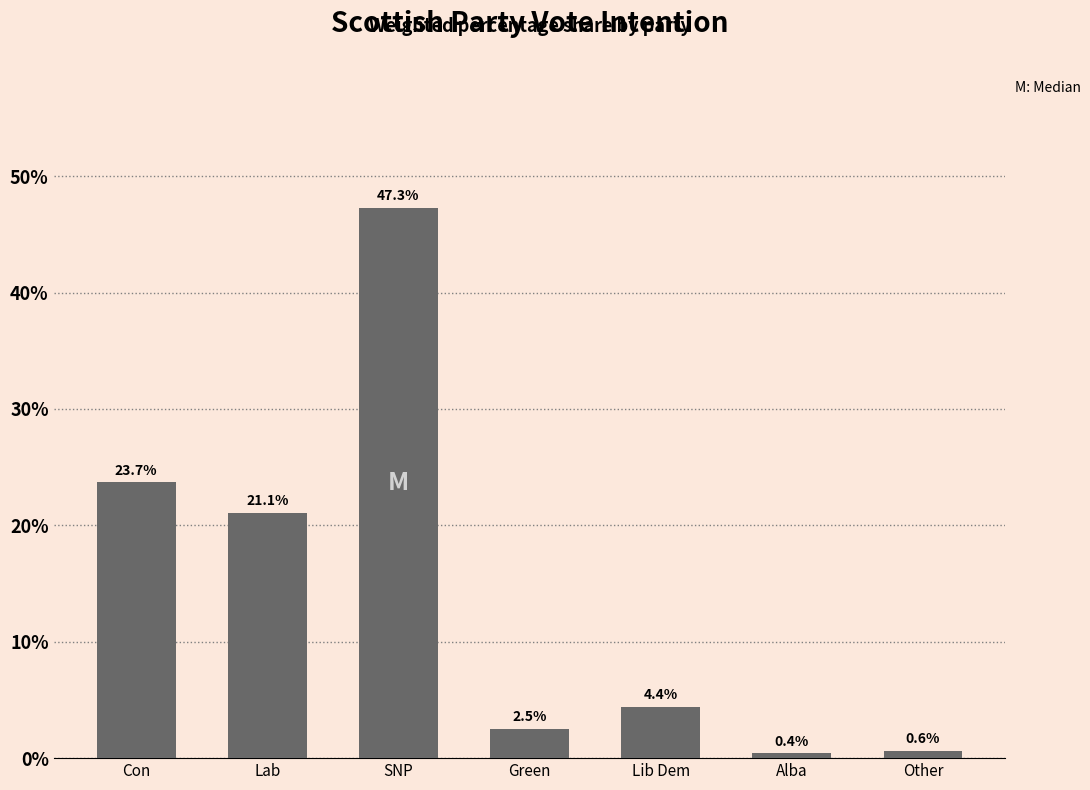

Reading right to left, what are all the values shown in this chart?

Other=0.6	Alba=0.4	Lib Dem=4.4	Green=2.5	SNP=47.3	Lab=21.1	Con=23.7